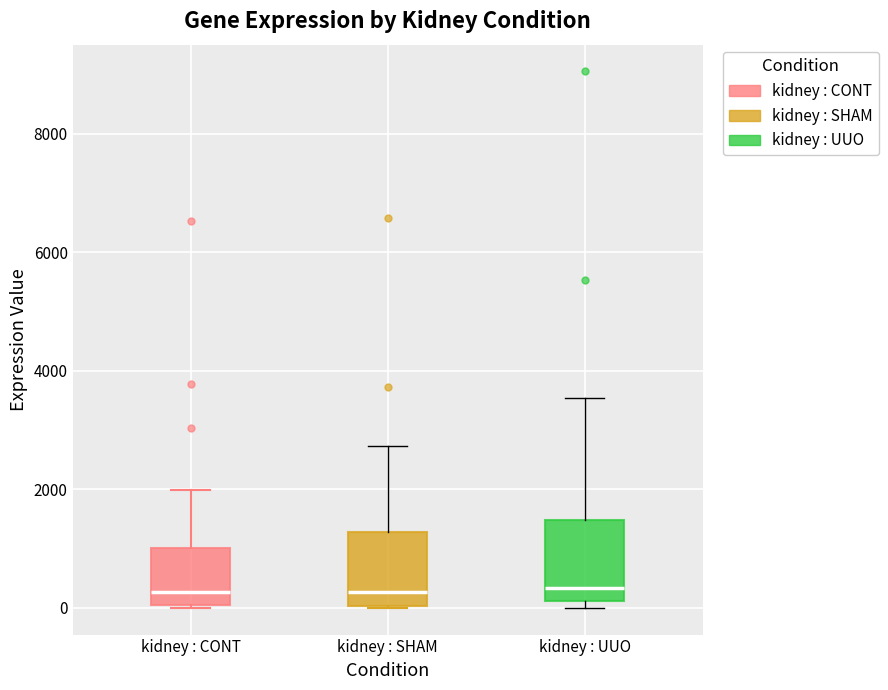

Reading left to right, transcribe this box plot: for each box, give where its median line is, the range the box spans, and where its two whiskers end, as read against the y-axis. The values are not printed on the chart, so give them approximately, as read against the axis.

kidney : CONT: median 200, box 0 to 1000, whiskers 0 to 2000
kidney : SHAM: median 200, box 0 to 1200, whiskers 0 to 2800
kidney : UUO: median 400, box 200 to 1400, whiskers 0 to 3600